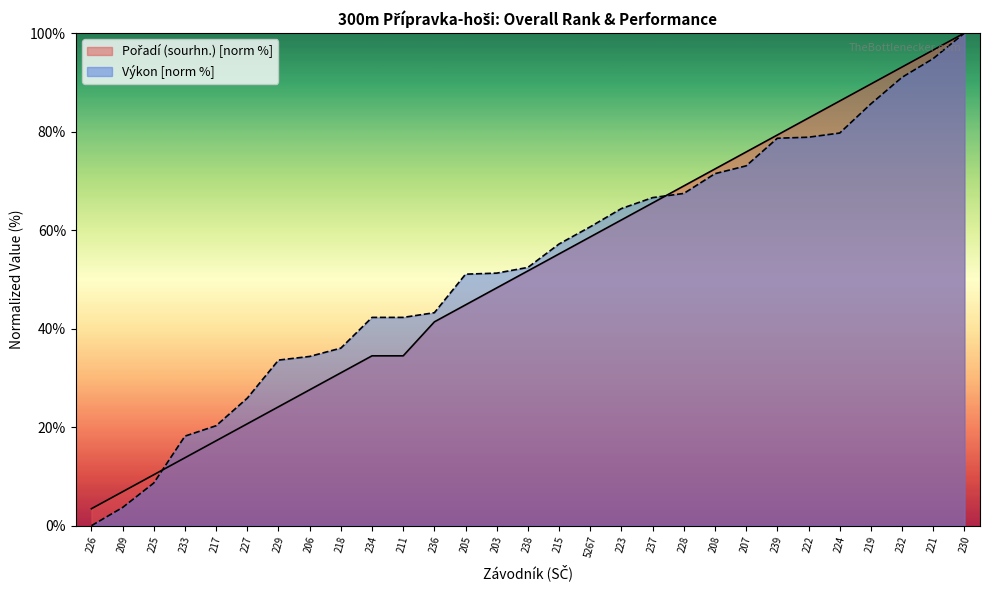

At which label does Výkon reach its peak?

230